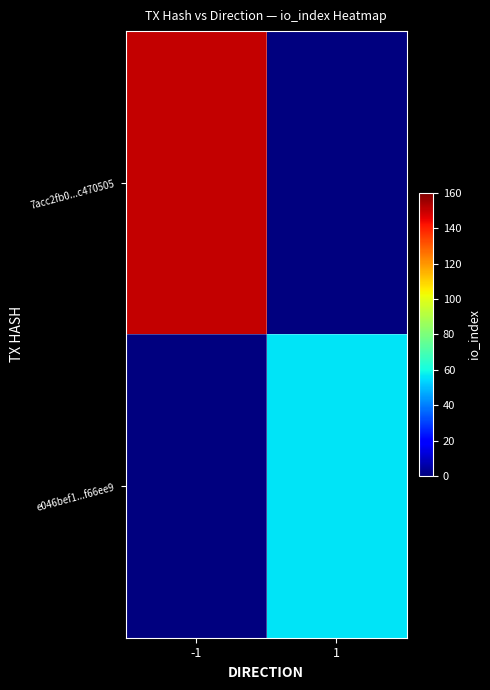

At which category does the chart reach its minimum across all series?

1